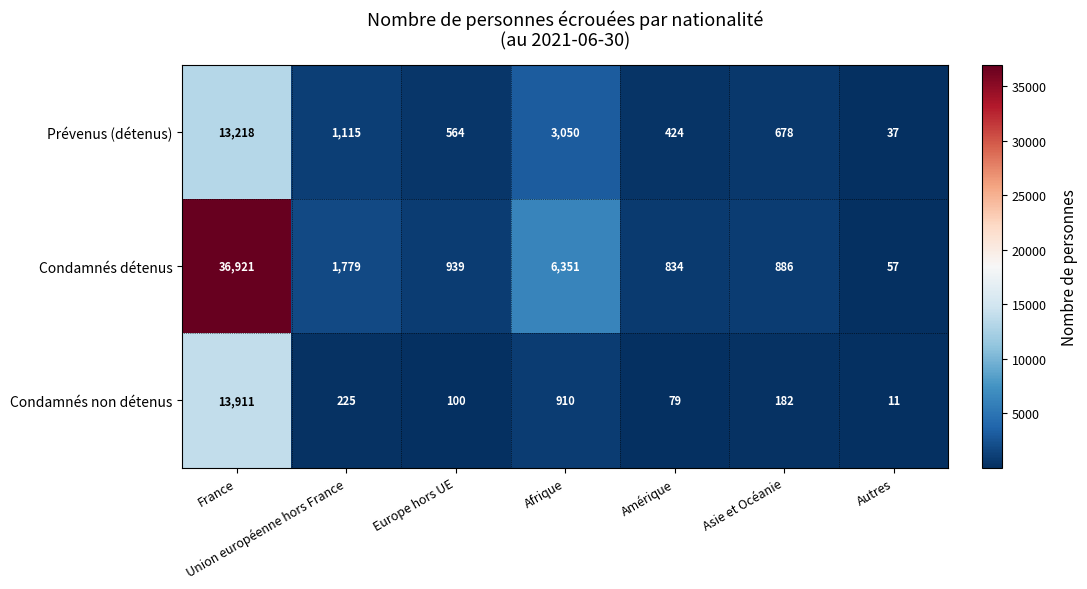

How many data points in Prévenus (détenus) are less than 678?

3